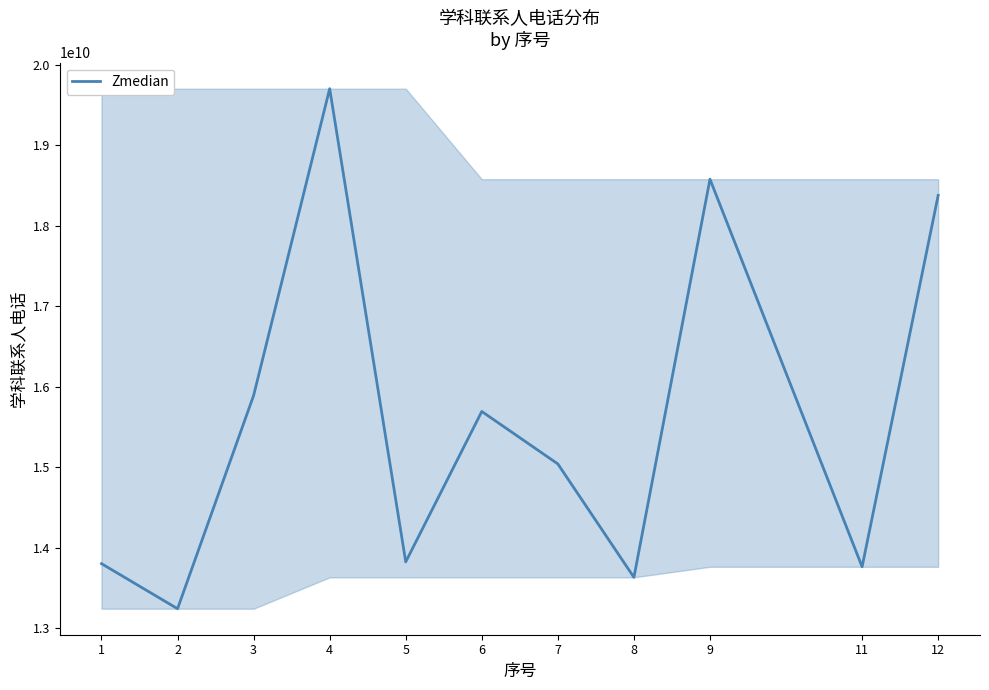

What is the approximate value at 1?

13802407598